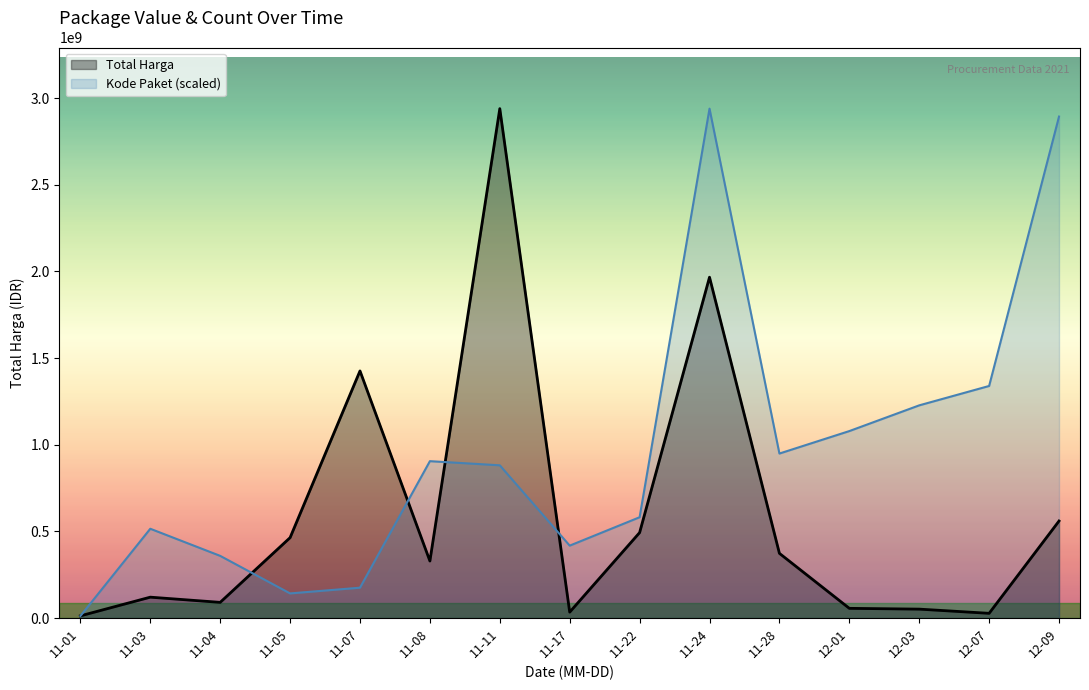

How many data points are less than 329124000?

7